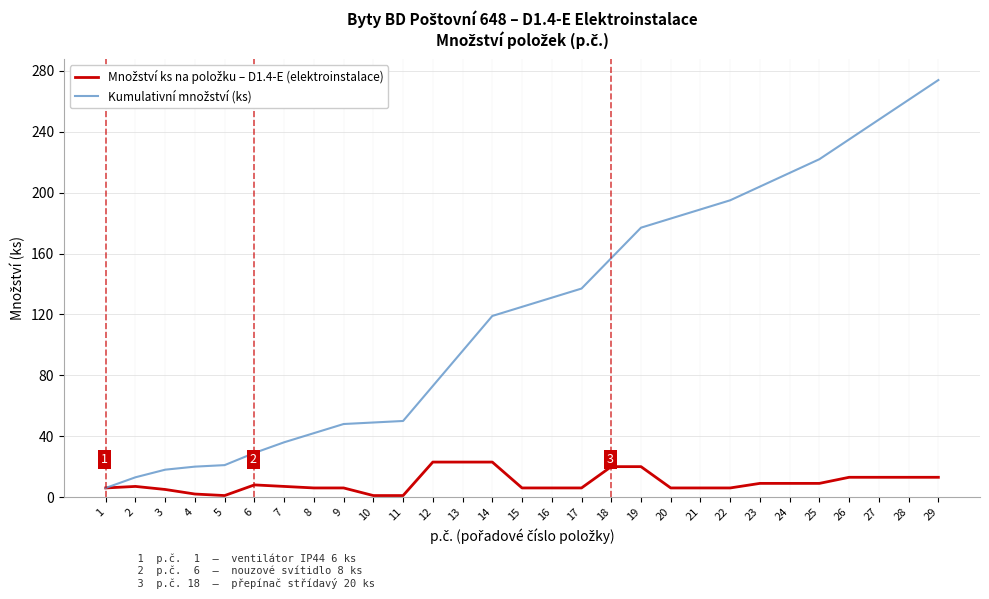

At how many categories does at least one series exceed 239?

3